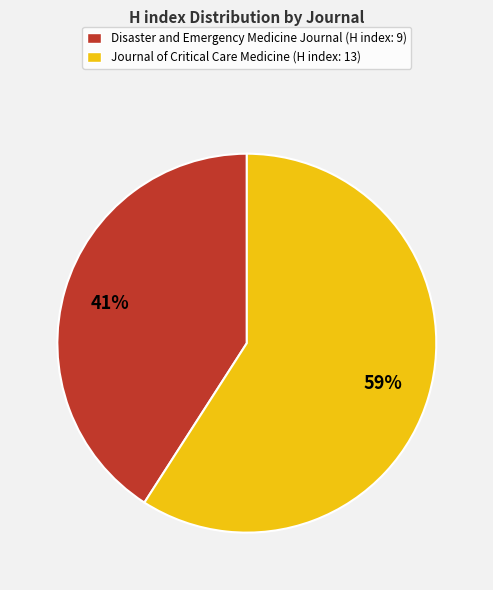

What is the largest slice in the pie chart?

Journal of Critical Care Medicine